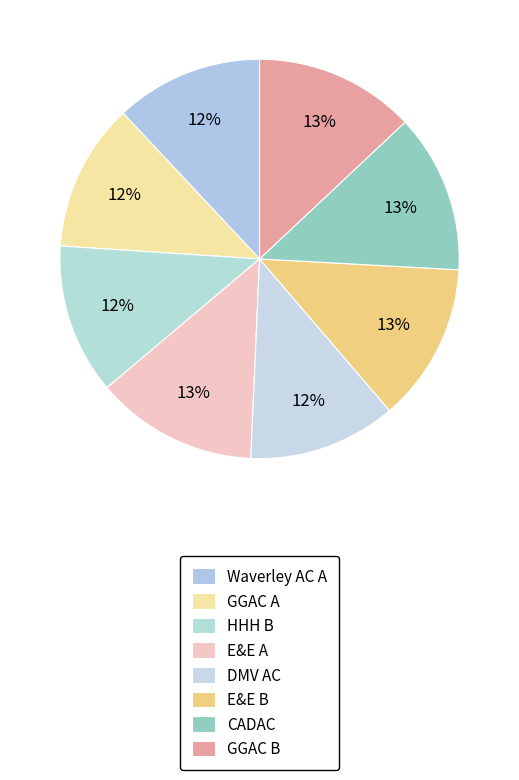

Is it true that GGAC A is 2% of the pie?

False